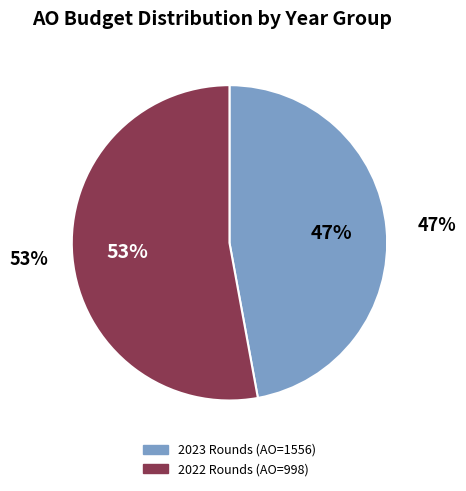

True or false: 2023 1ste aanpassing – ontwerp accounts for 4% of the total.

False